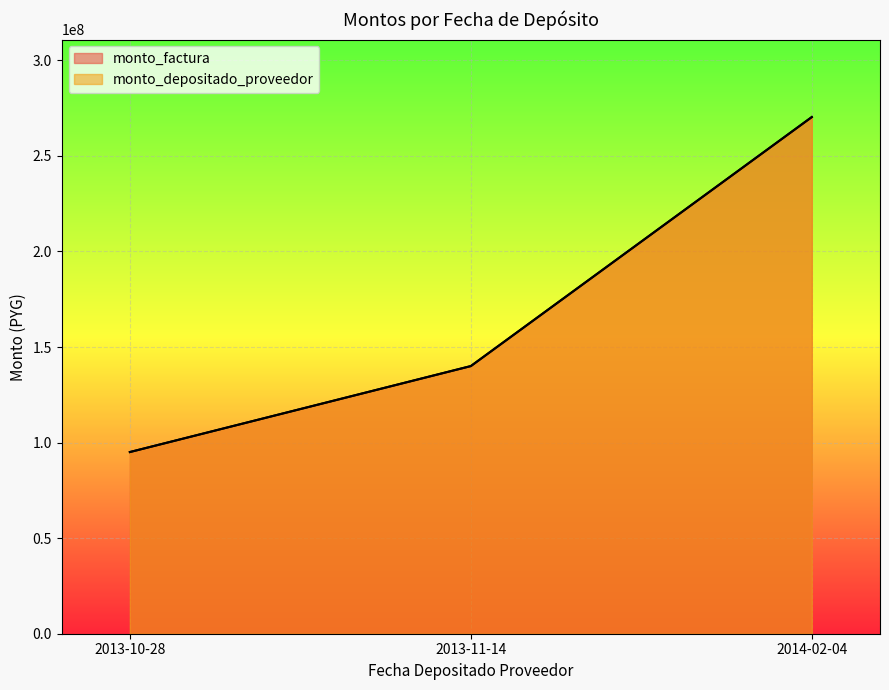

Which label corresponds to the smallest value in the chart?

2013-10-28